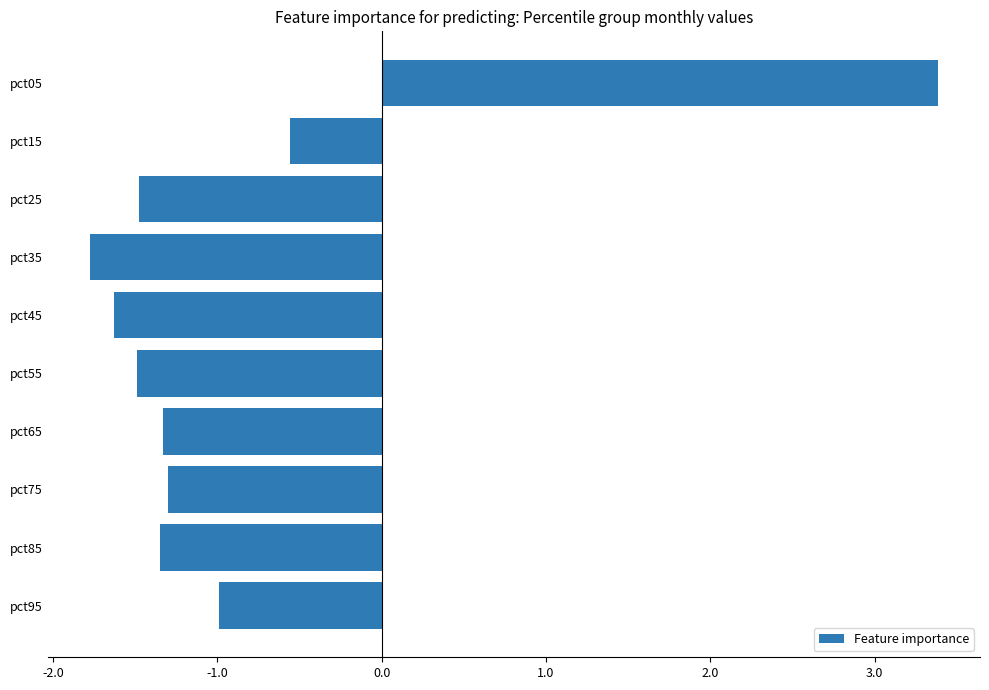

Reading bottom to top, transcribe all the data shown in this chart.

pct95=-1.0	pct85=-1.3	pct75=-1.3	pct65=-1.3	pct55=-1.5	pct45=-1.6	pct35=-1.8	pct25=-1.5	pct15=-0.6	pct05=3.4